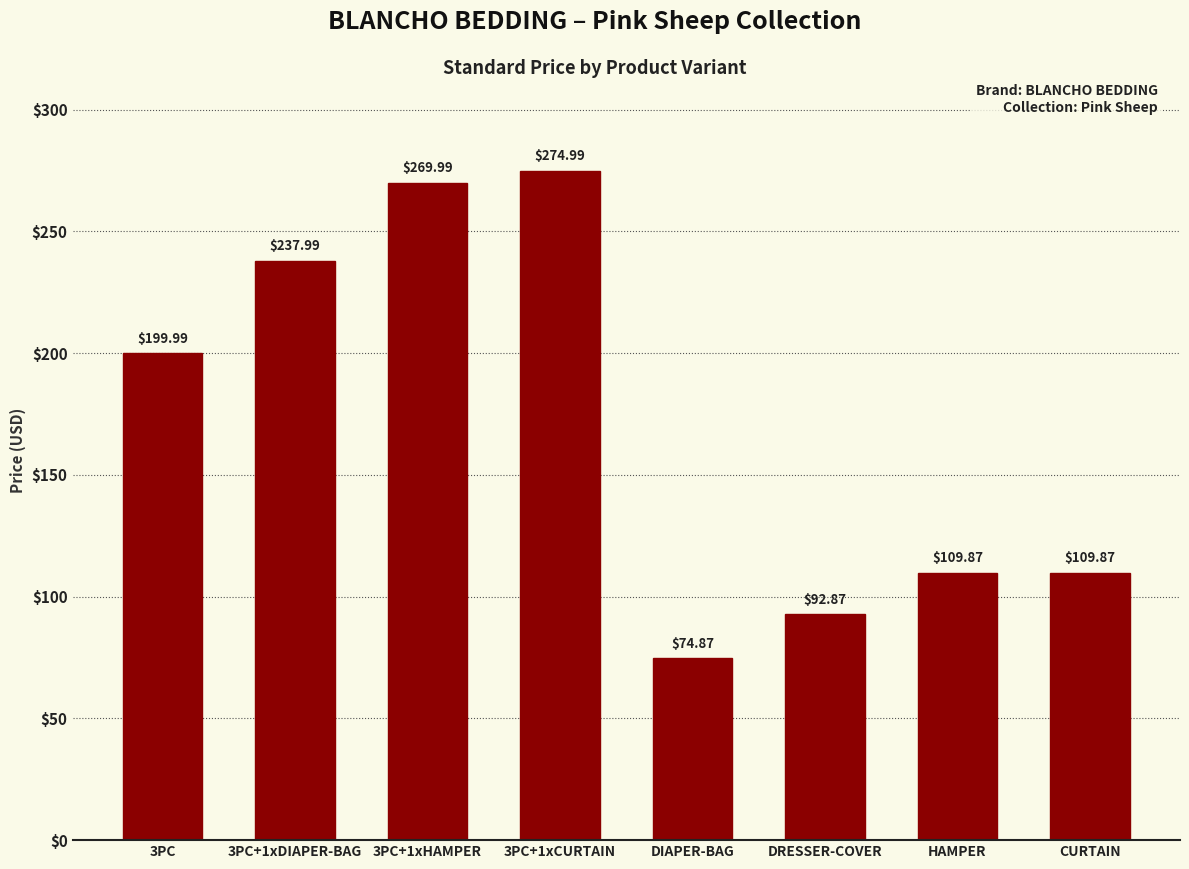

True or false: the data shows 74.9 at DIAPER-BAG.

True